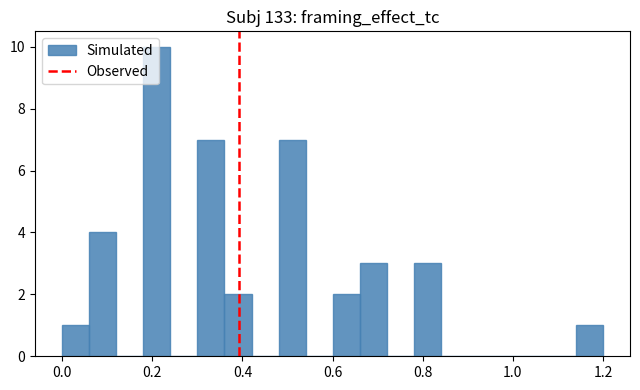

Around what value on the x-axis is the tallest bar? Give the approximate position of its centre, as read against the axis.

0.22